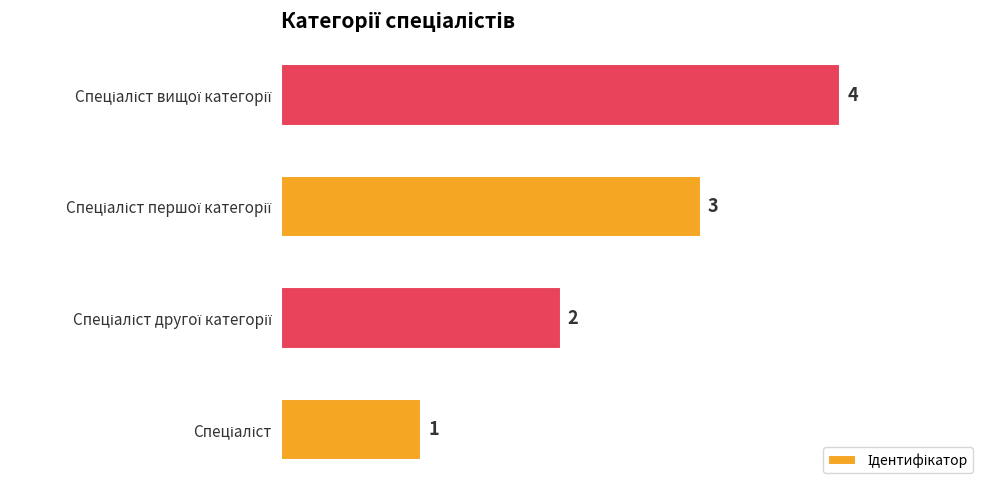

What is the sum of all values?

10